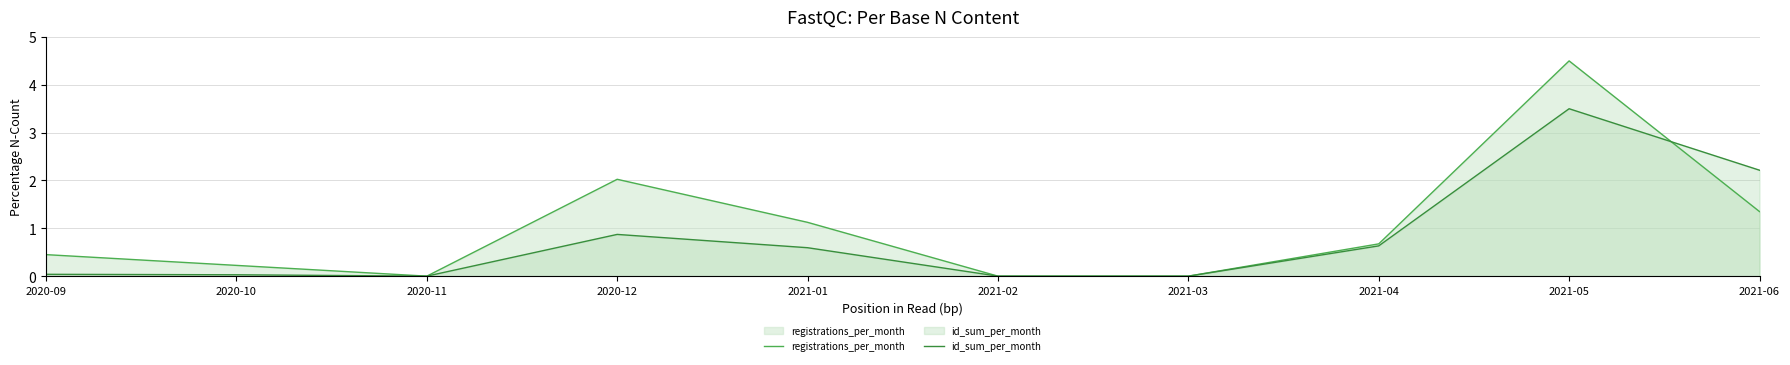

List the labels in order of id_sum_per_month value, largest first.

2021-05, 2021-06, 2020-12, 2021-04, 2021-01, 2020-09, 2020-10, 2020-11, 2021-02, 2021-03